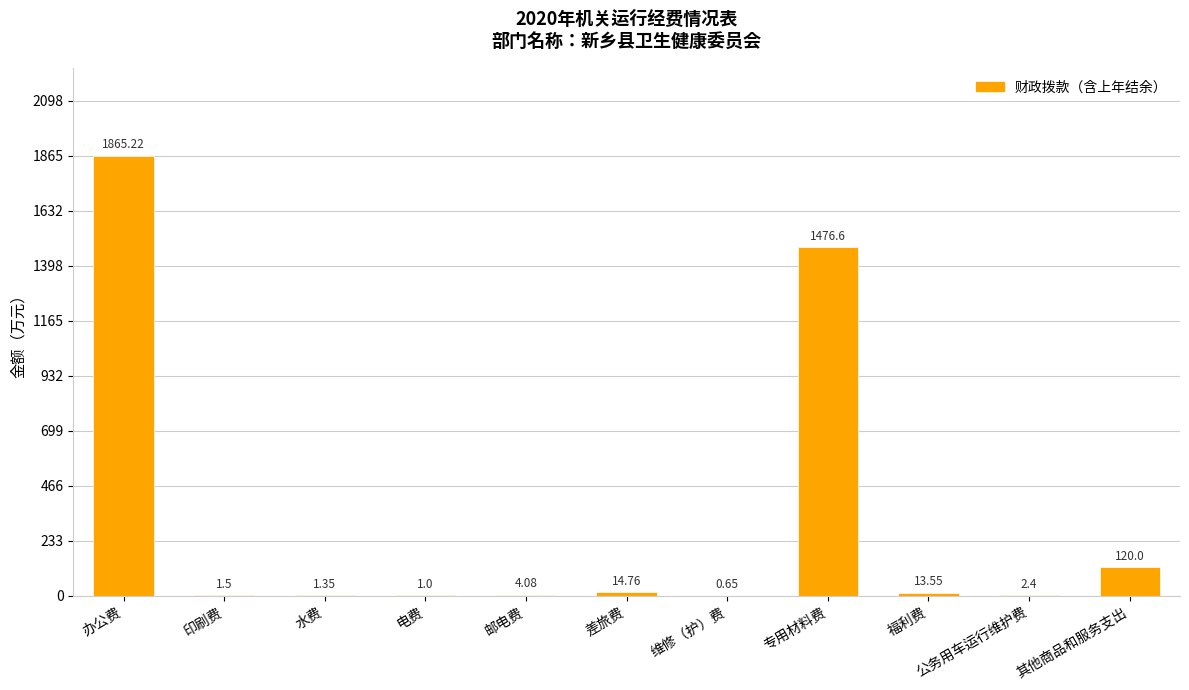

At which label does the data first exceed 4?

办公费